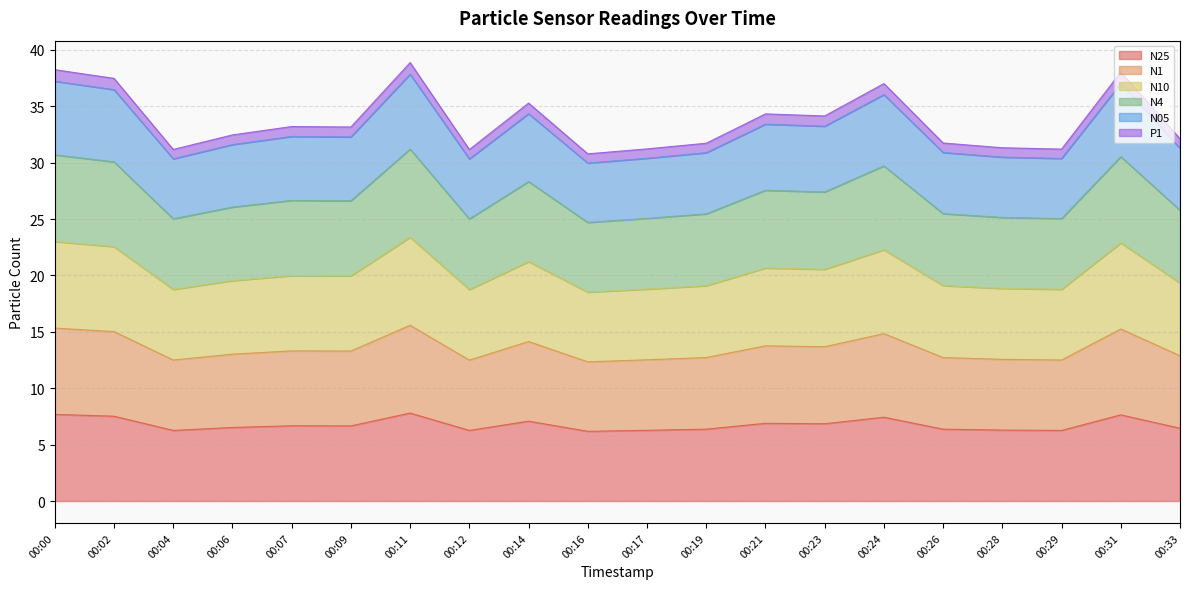

What is the maximum value for N25?

7.8